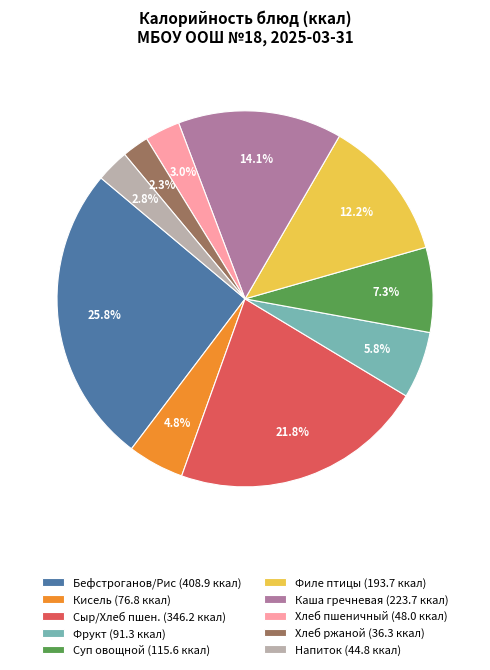

Which slice is the largest?

Бефстроганов/Рис (408.9 ккал)